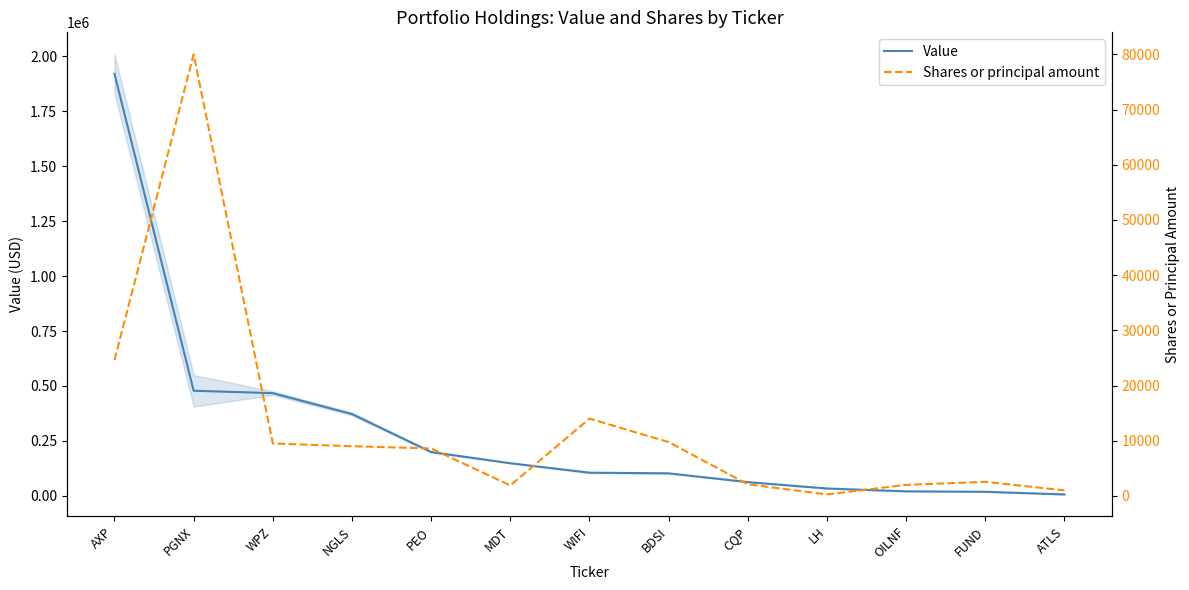

True or false: Shares or principal amount and Value intersect in this chart.

False